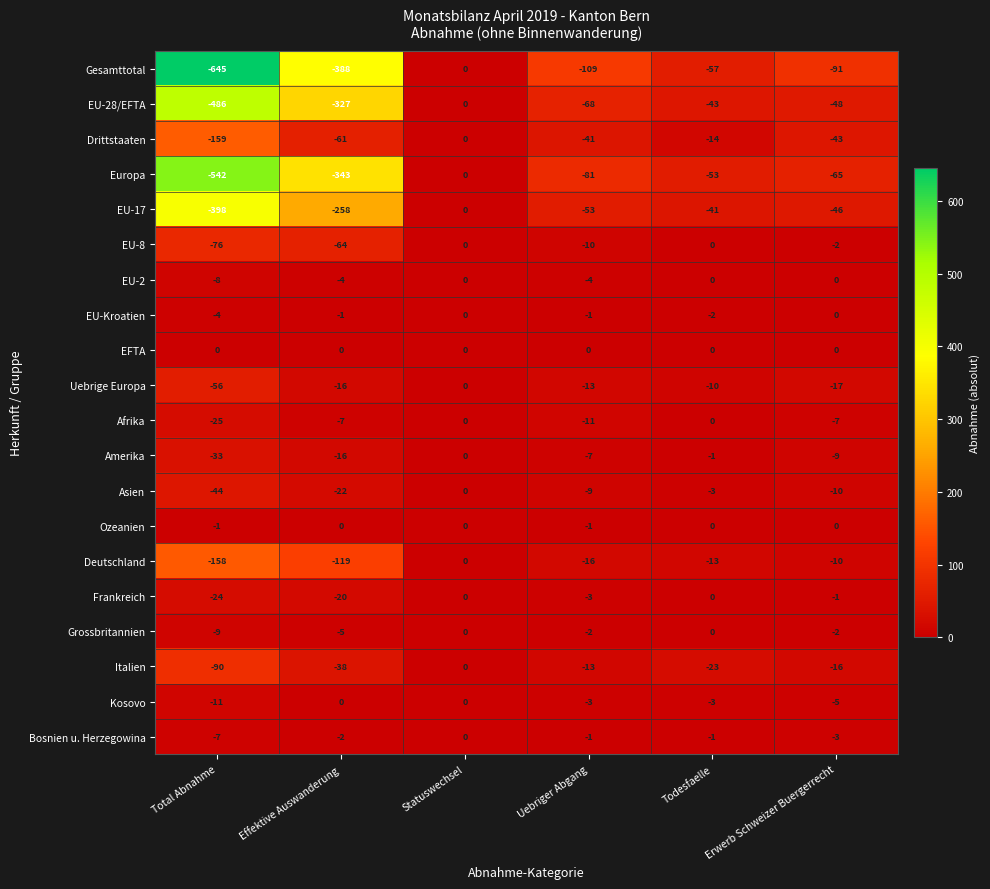

What is the difference between the maximum and minimum values in the Italien series?

90